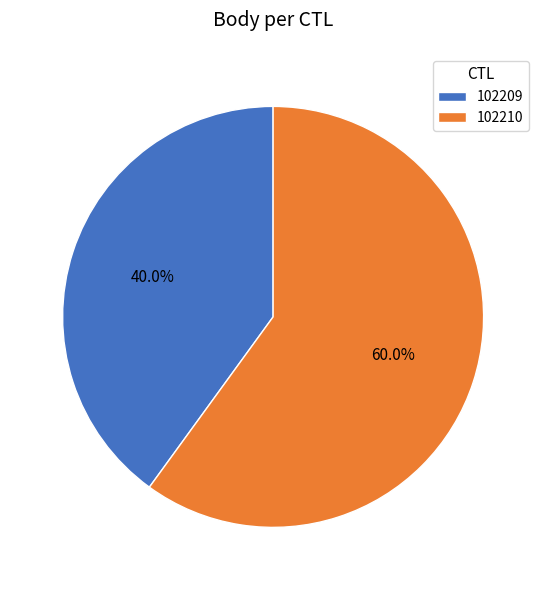

What is the largest slice in the pie chart?

102210